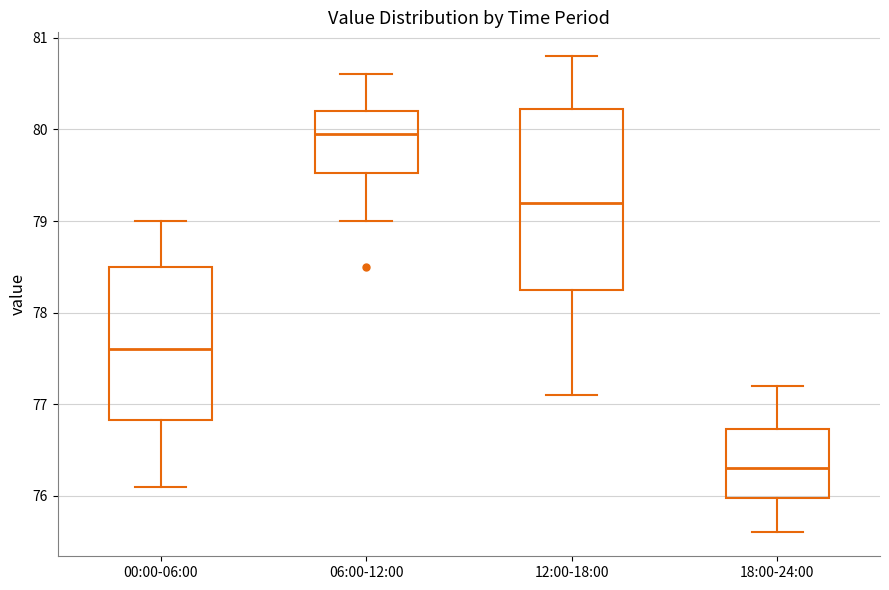

Reading left to right, read every box against the y-axis: the position of its median line, the range the box covers, and the ends of its whiskers. The values are not printed on the chart, so give them approximately, as read against the axis.

00:00-06:00: median 77.6, box 76.8 to 78.5, whiskers 76.1 to 79.0
06:00-12:00: median 80.0, box 79.5 to 80.2, whiskers 79.0 to 80.6
12:00-18:00: median 79.2, box 78.3 to 80.2, whiskers 77.1 to 80.8
18:00-24:00: median 76.3, box 76.0 to 76.7, whiskers 75.6 to 77.2